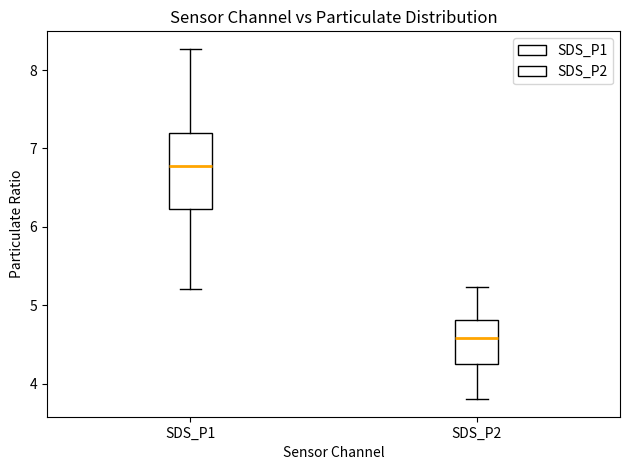

Reading left to right, read every box against the y-axis: the position of its median line, the range the box covers, and the ends of its whiskers. The values are not printed on the chart, so give them approximately, as read against the axis.

SDS_P1: median 6.8, box 6.2 to 7.2, whiskers 5.2 to 8.3
SDS_P2: median 4.6, box 4.3 to 4.8, whiskers 3.8 to 5.2